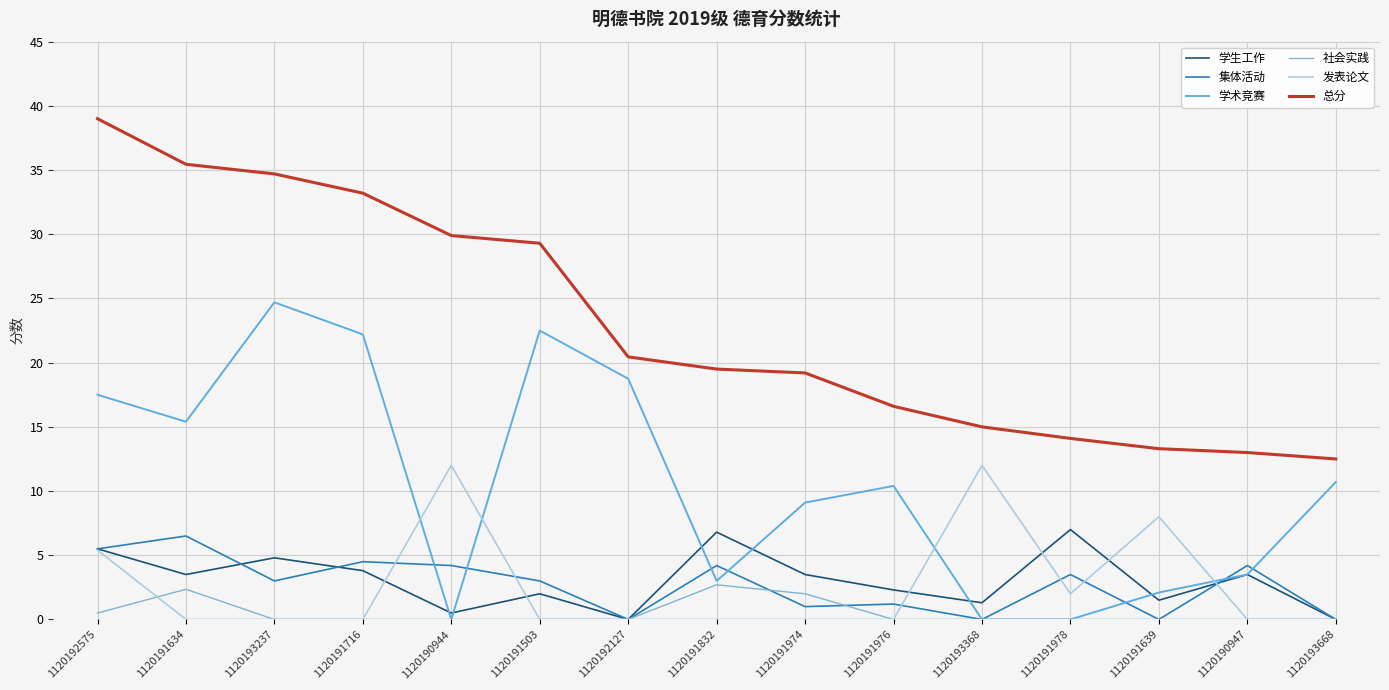

At how many categories does at least one series exceed 1?

15